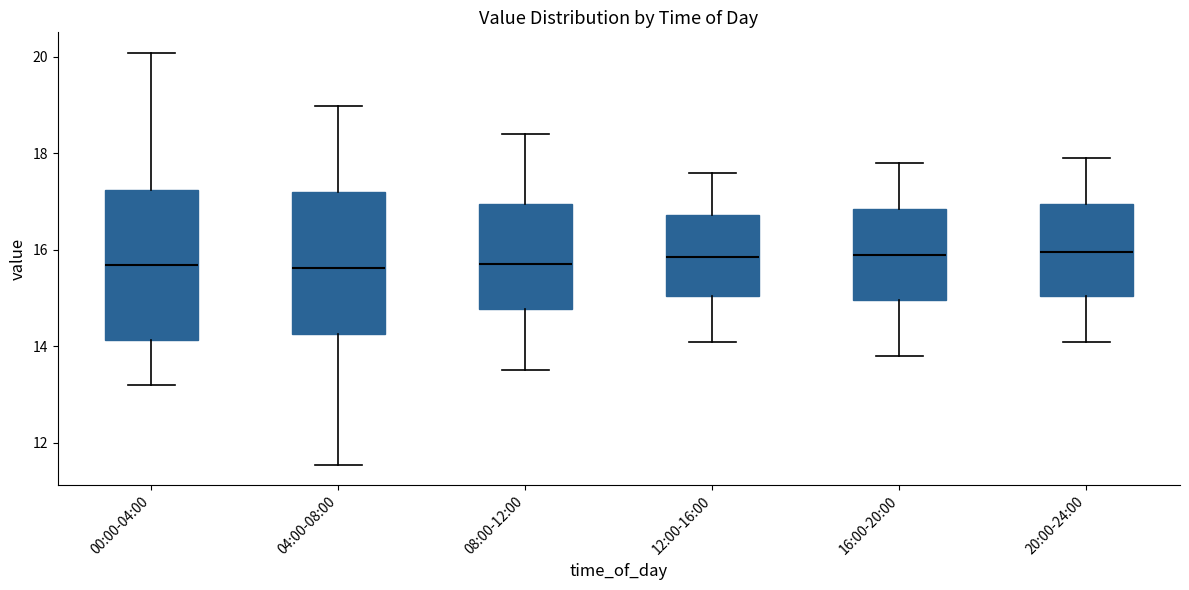

Reading left to right, read every box against the y-axis: the position of its median line, the range the box covers, and the ends of its whiskers. The values are not printed on the chart, so give them approximately, as read against the axis.

00:00-04:00: median 15.6, box 14.2 to 17.2, whiskers 13.2 to 20.0
04:00-08:00: median 15.6, box 14.2 to 17.2, whiskers 11.6 to 19.0
08:00-12:00: median 15.8, box 14.8 to 17.0, whiskers 13.6 to 18.4
12:00-16:00: median 15.8, box 15.0 to 16.8, whiskers 14.2 to 17.6
16:00-20:00: median 16.0, box 15.0 to 16.8, whiskers 13.8 to 17.8
20:00-24:00: median 16.0, box 15.0 to 17.0, whiskers 14.2 to 18.0